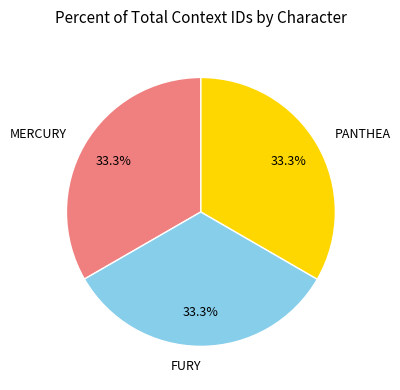

What is the ratio of the value at MERCURY to the value at FURY?

1.0